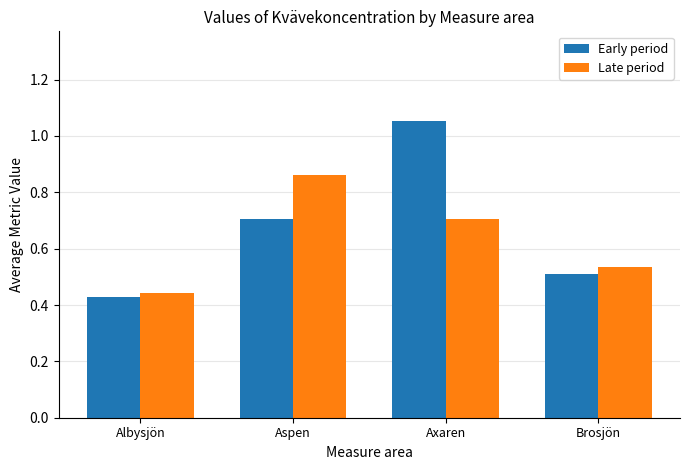

What are all the series names shown in the legend?

Early period, Late period